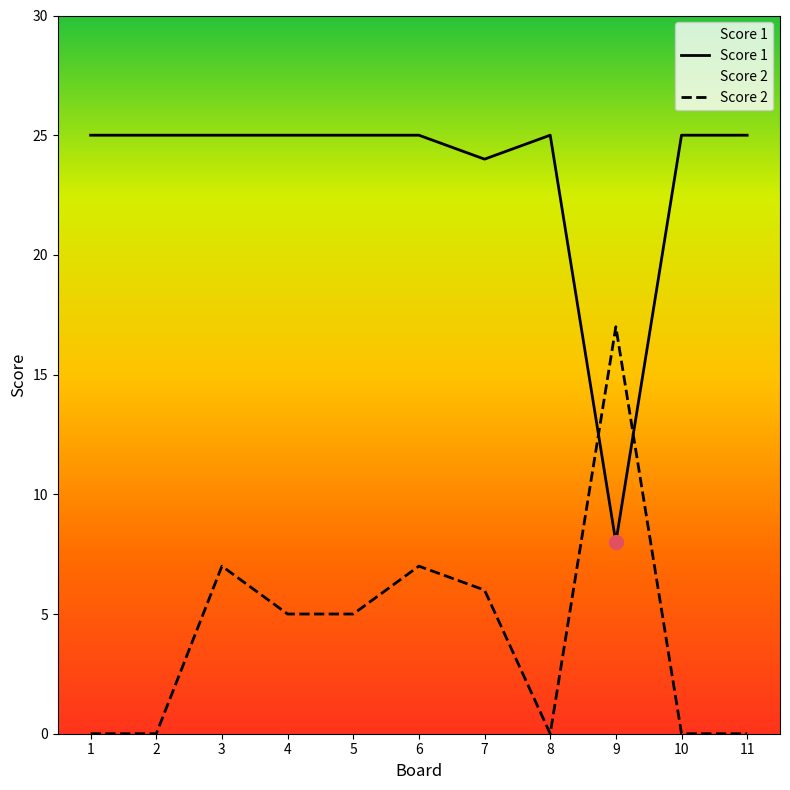

Does the chart display data point markers on the line(s)?

No